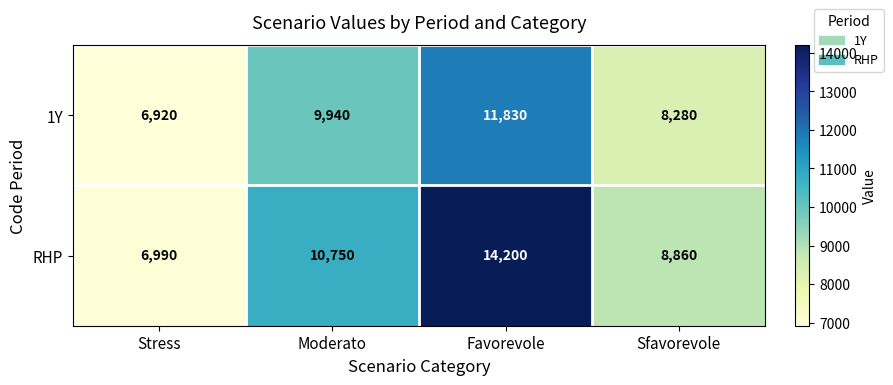

Which category has the lowest value across all series?

Stress